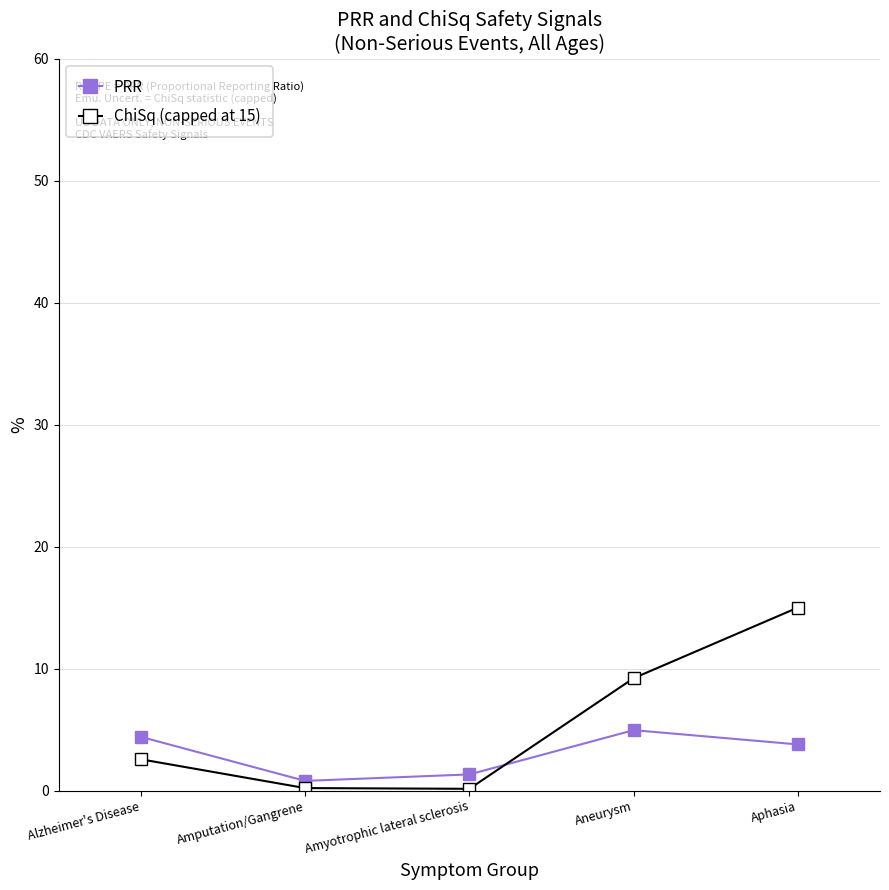

What are all the series names shown in the legend?

PRR, ChiSq (capped at 15)